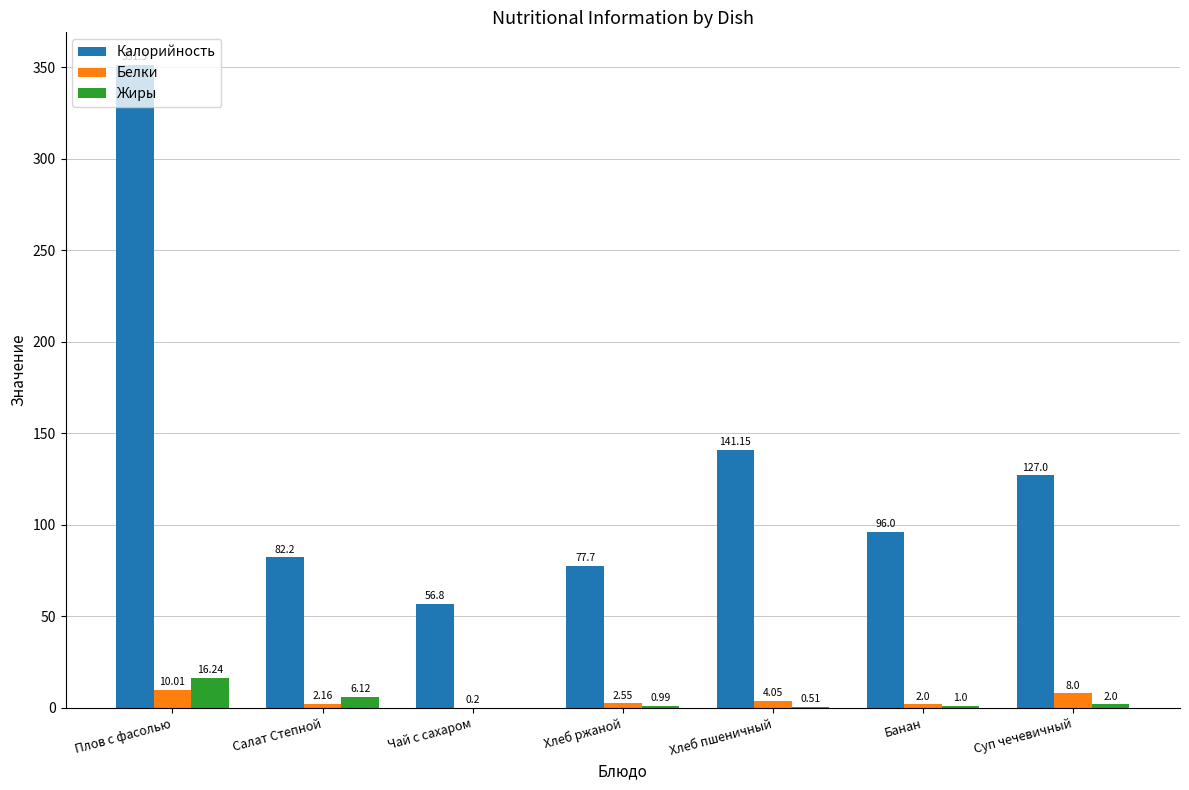

What are all the series names shown in the legend?

Калорийность, Белки, Жиры